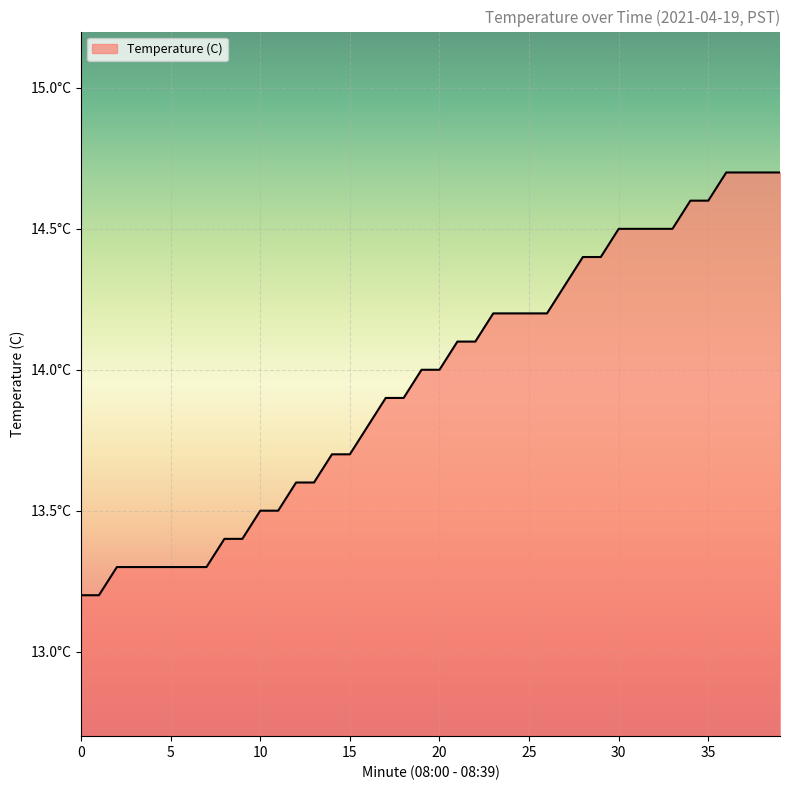

Is this an area chart (filled region under the line)?

Yes